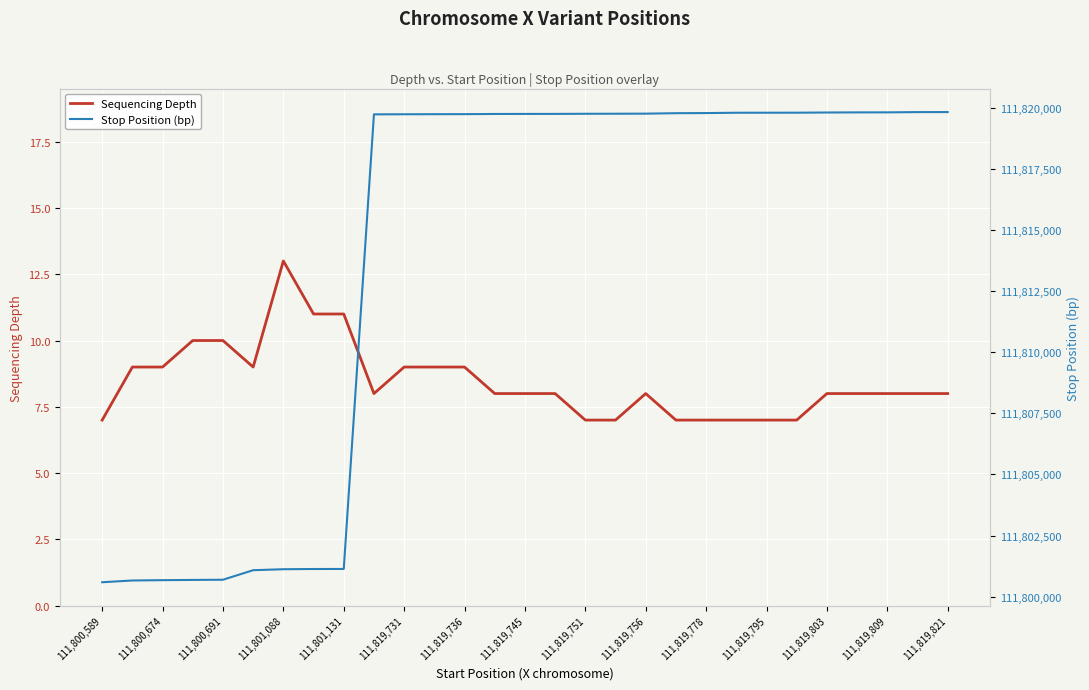

True or false: Sequencing Depth and Stop Position (bp) cross at least once.

False